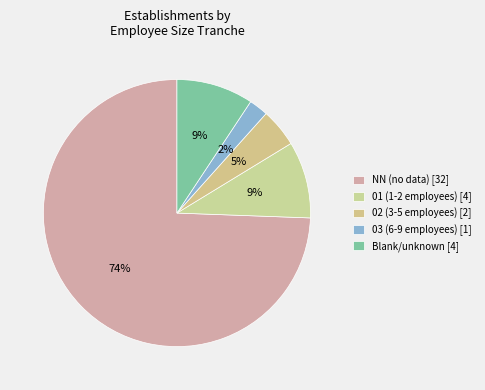

How many slices are in this pie chart?

5